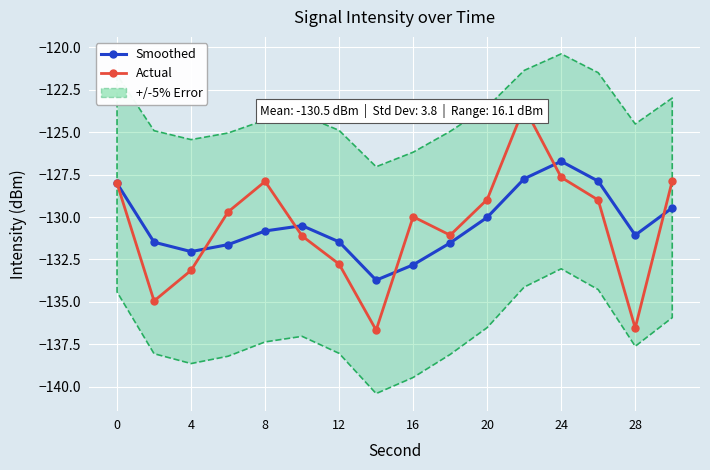

List the series in order of their peak value, lowest first.

Smoothed, Actual